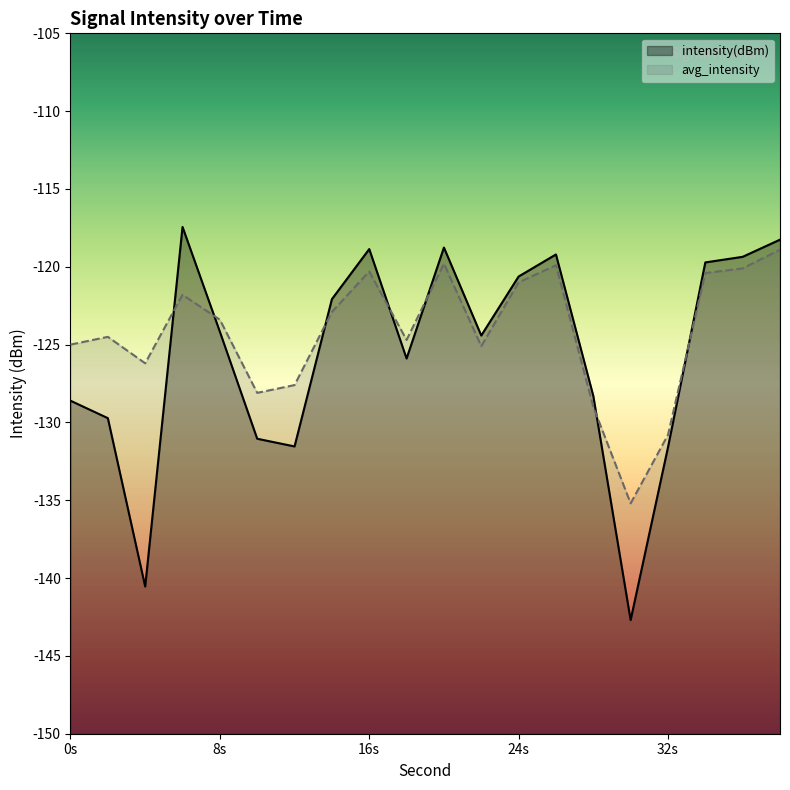

Which series ends up on top after the final intersection of intensity(dBm) and avg_intensity?

intensity(dBm)